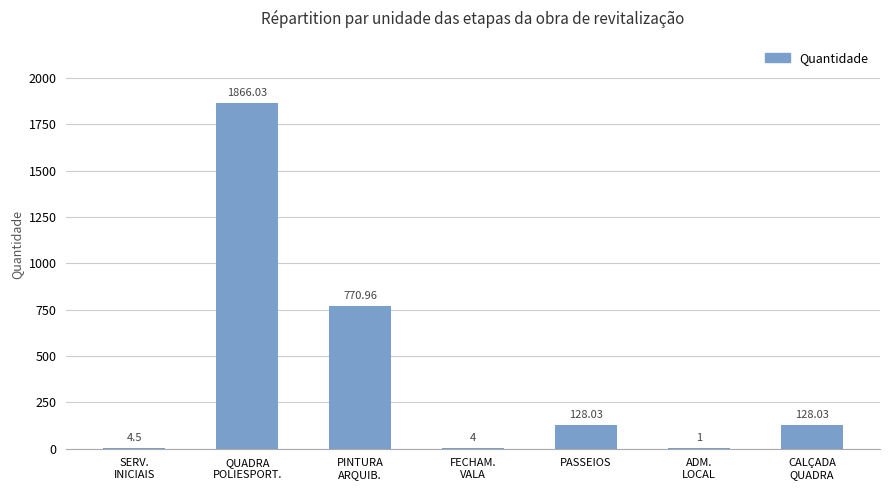

Reading left to right, what are all the values shown in this chart?

4.5	1866.0	771.0	4.0	128.0	1.0	128.0